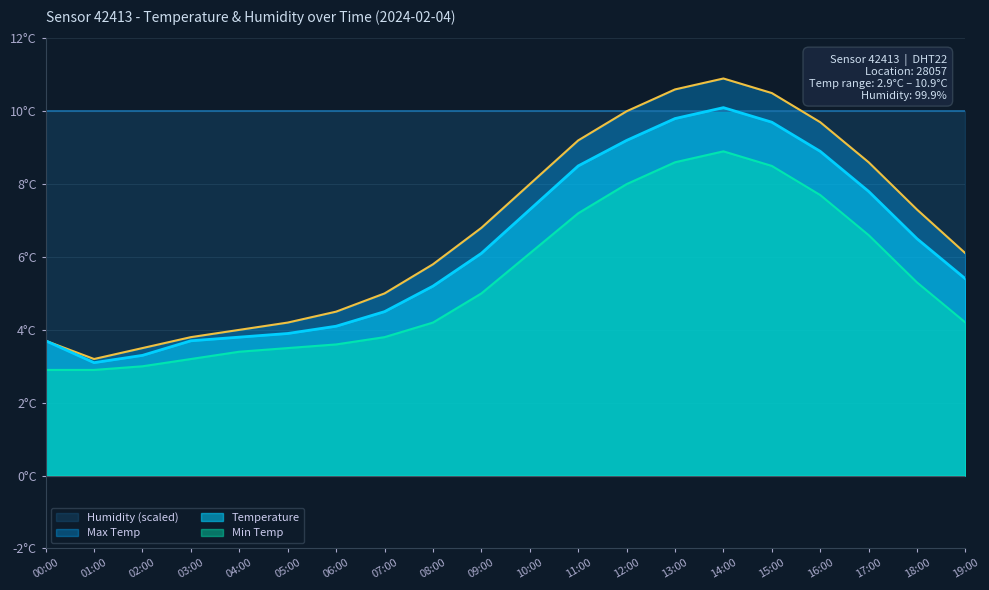

How many interior local peaks does the Temperature series have?

1